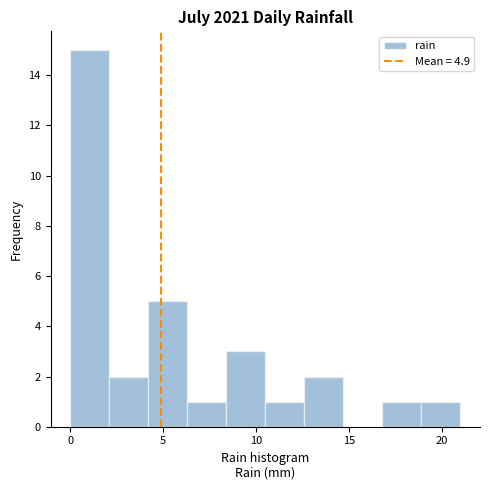

How tall is the bar that spans 8.4 to 10.5 on the x-axis? Neither the bar edges nor the heights are printed on the chart, so give them approximately, as read against the axes.

3